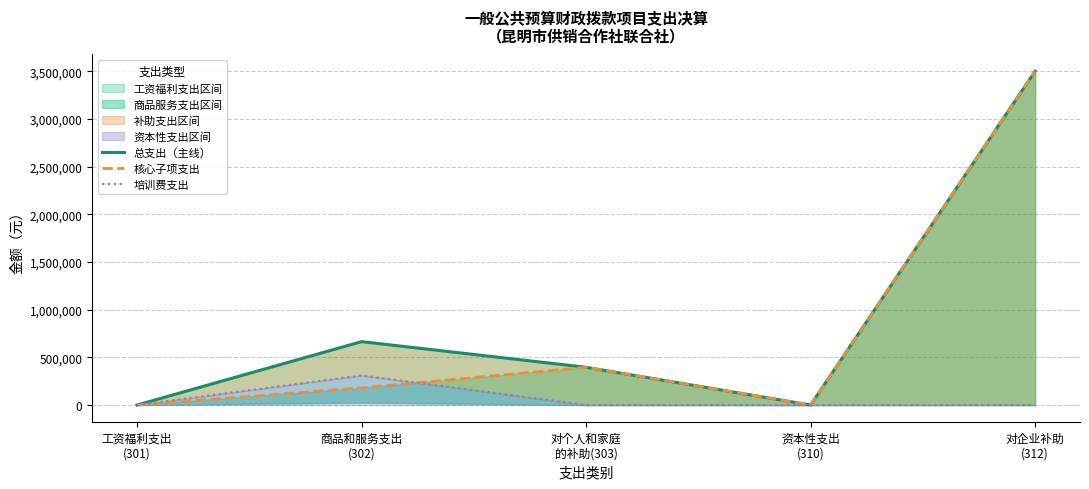

Count the number of categories in the chart.

5